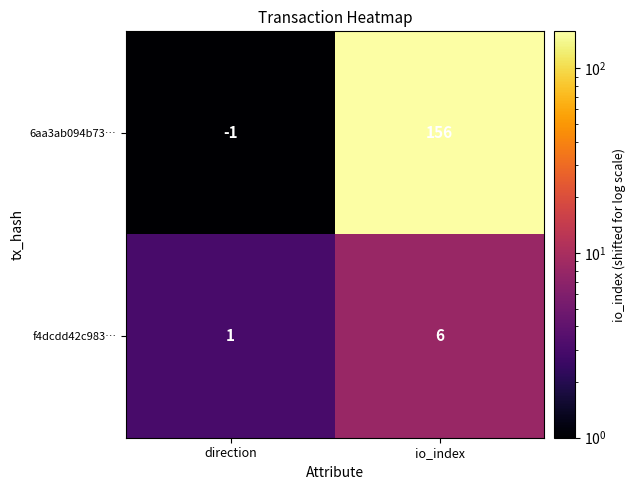

Which label corresponds to the largest value in the chart?

io_index